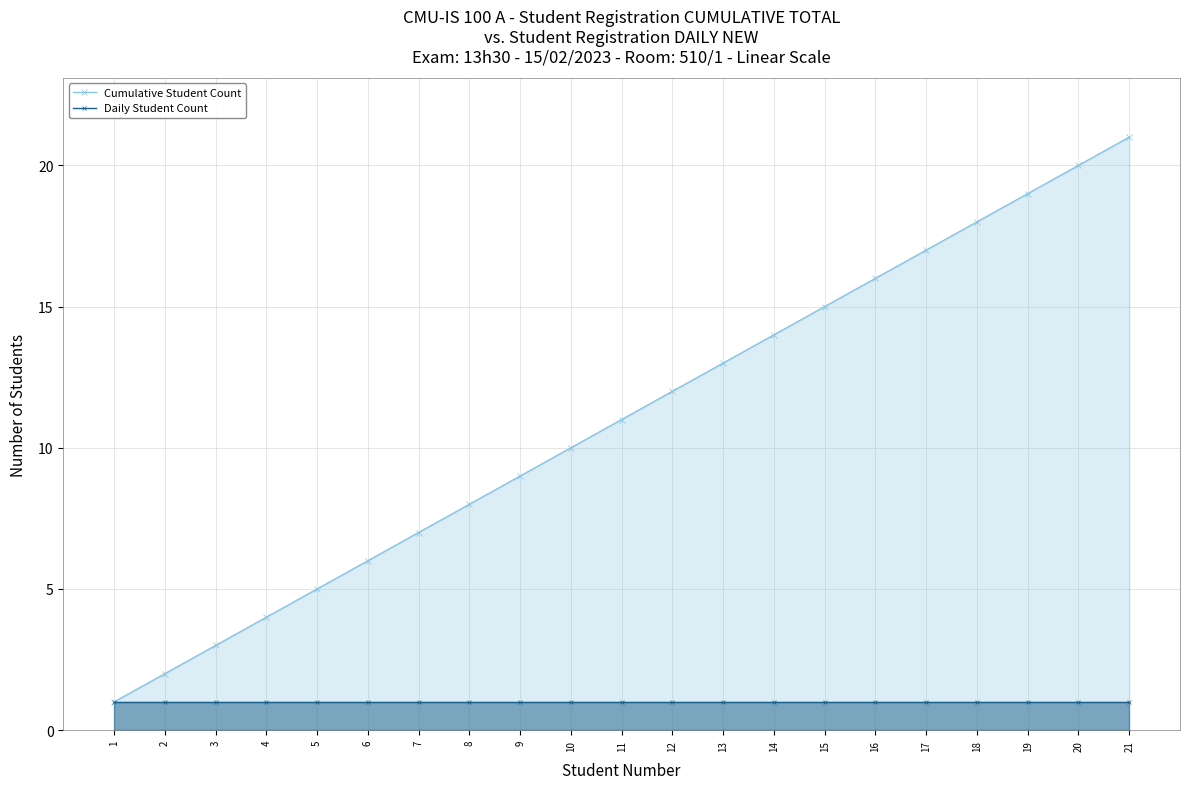

Reading left to right, what are all the values shown in this chart?

Cumulative Student Count: 1	2	3	4	5	6	7	8	9	10	11	12	13	14	15	16	17	18	19	20	21
Daily Student Count: 1	1	1	1	1	1	1	1	1	1	1	1	1	1	1	1	1	1	1	1	1